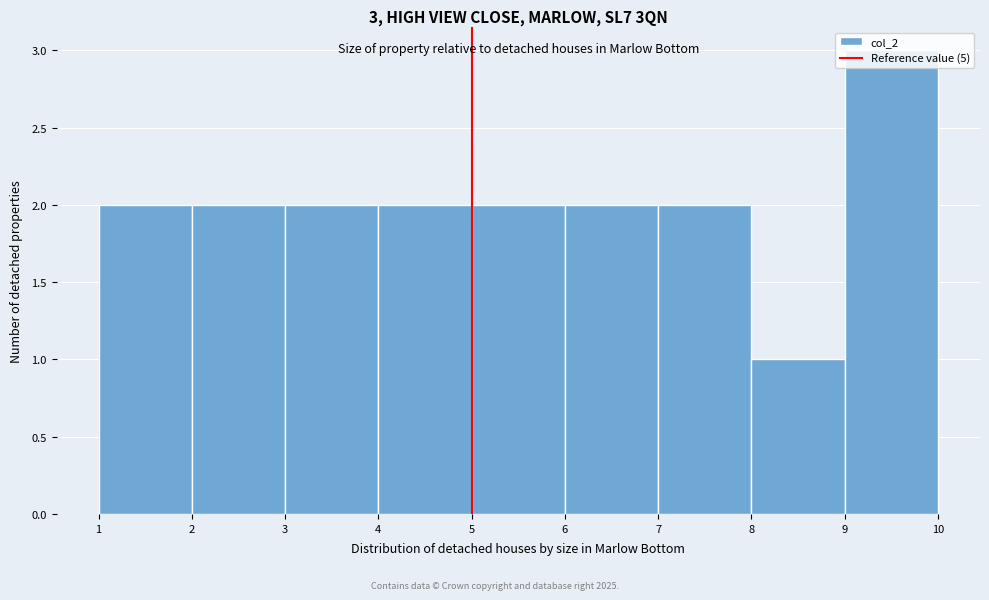

Over which range of the x-axis is the bar tallest?

9 to 10